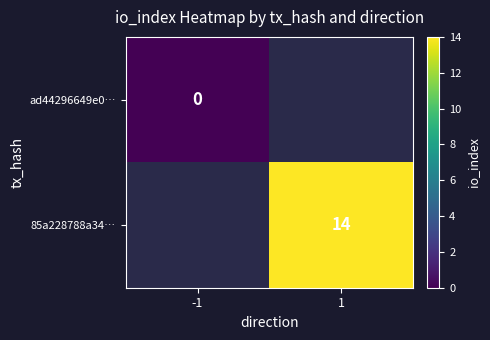

Is it true that 85a228788a34… equals 19 at 1?

False